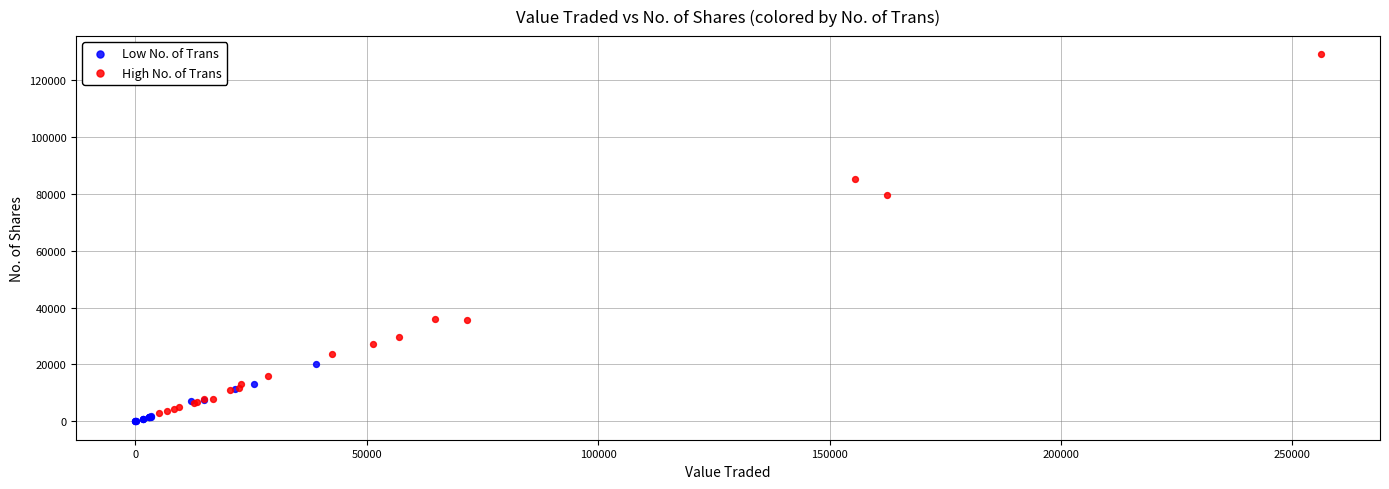

Which series has the largest Y range (max minus min)?

High No. of Trans